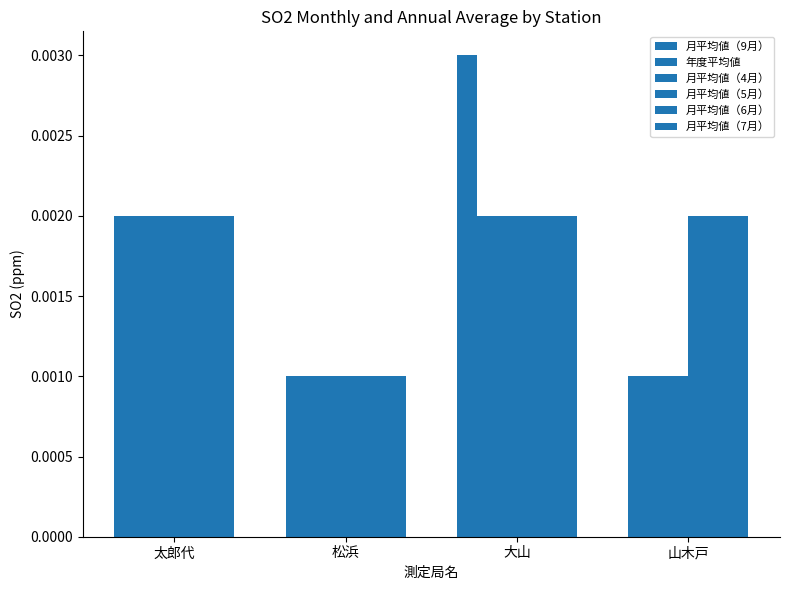

Is the value of 月平均値（5月） at 松浜 greater than the value of 月平均値（7月） at 山木戸?

No